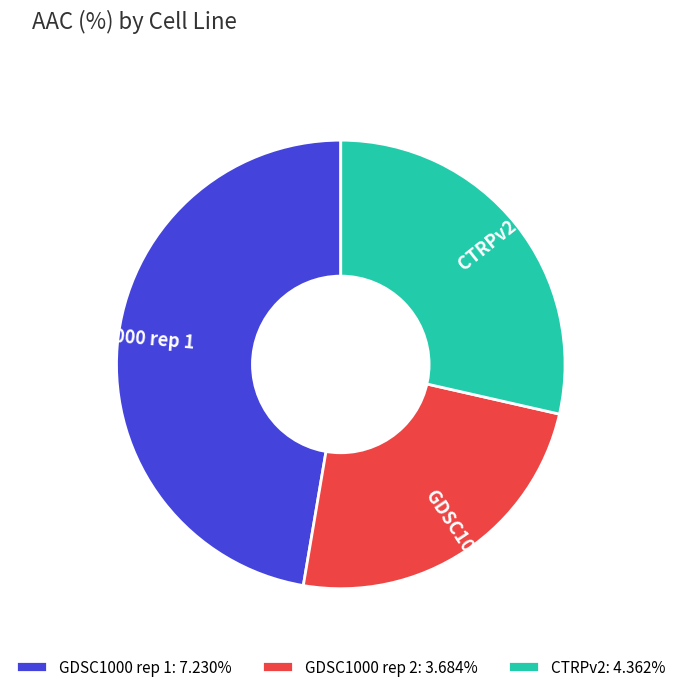

What is the ratio of the value at CTRPv2 to the value at GDSC1000 rep 2?

1.2